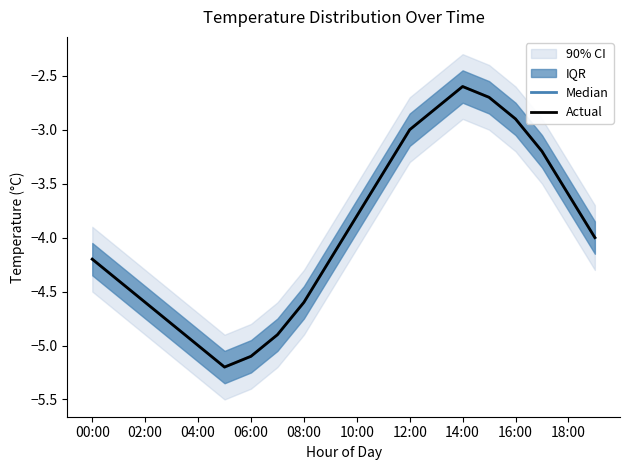

True or false: Actual has more than 1 interior local peaks.

False